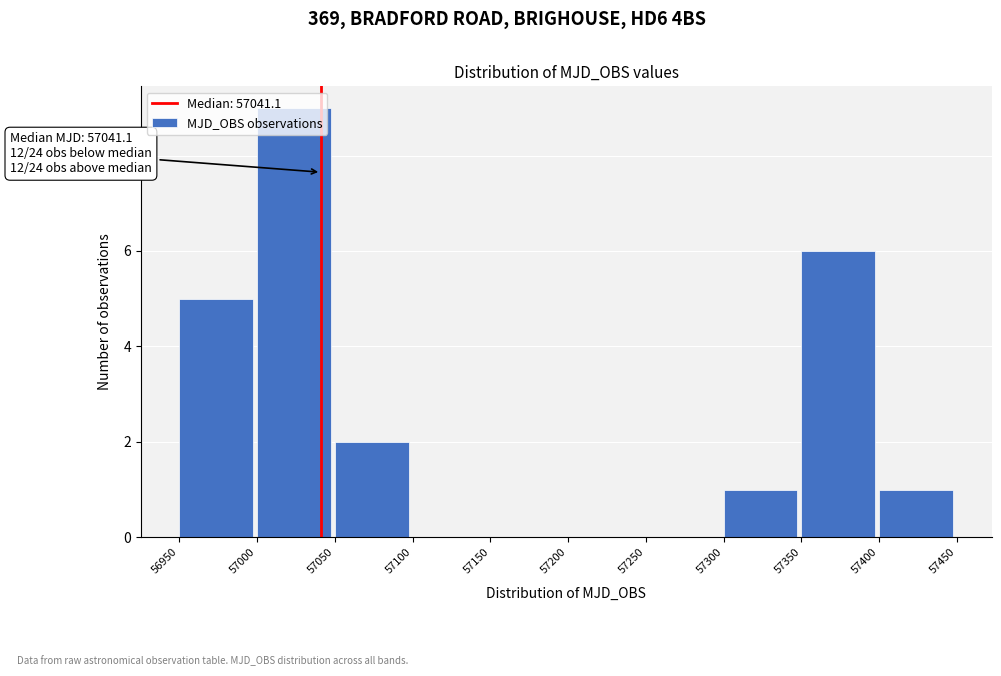

Over which range of the x-axis is the bar tallest?

57000 to 57050